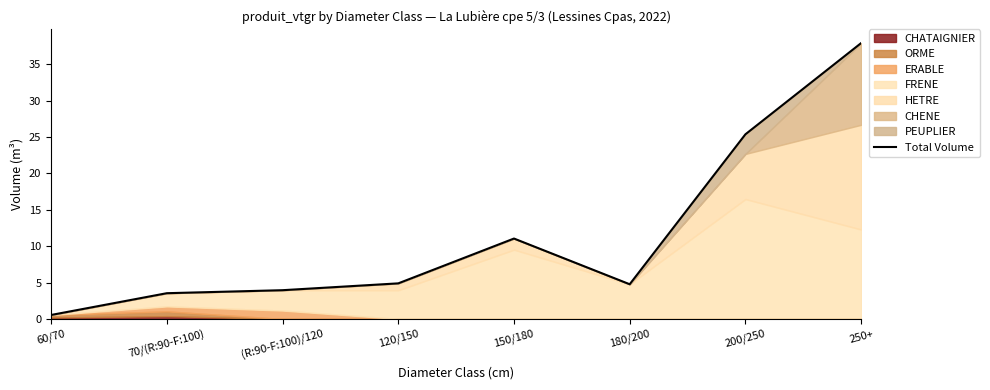

List the labels in order of value, largest first.

250+, 200/250, 150/180, 120/150, 180/200, (R:90-F:100)/120, 70/(R:90-F:100), 60/70